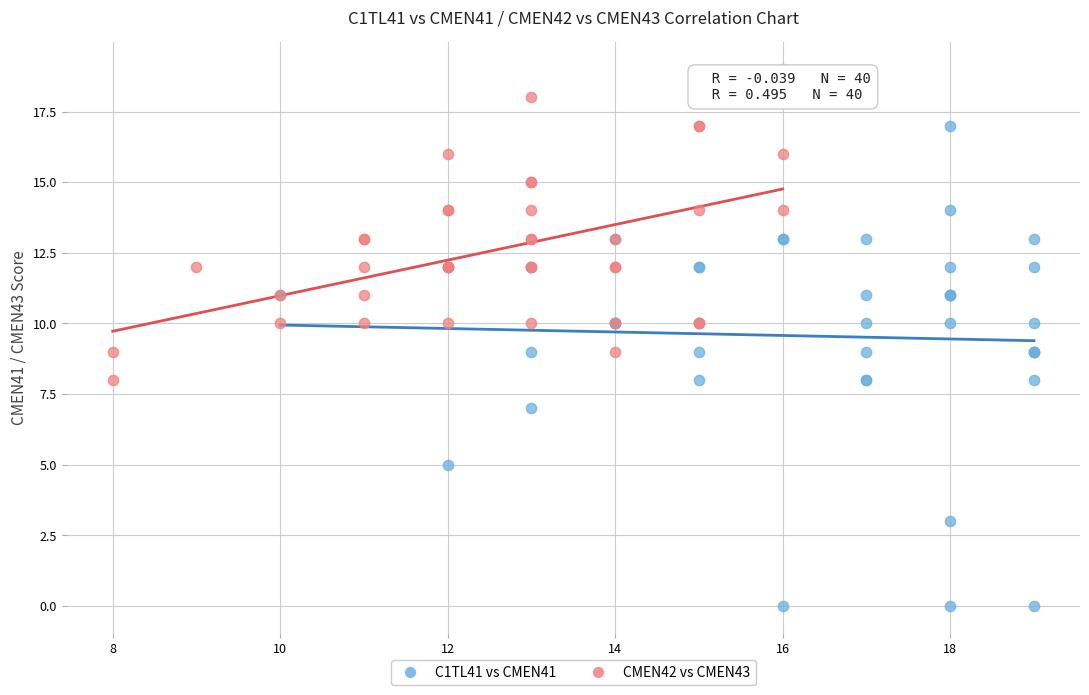

Which series has the widest spread of Y values?

C1TL41 vs CMEN41